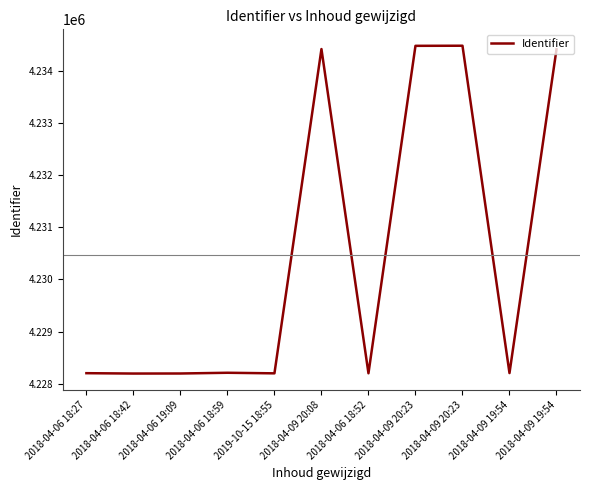

How many lines are shown in the chart?

1